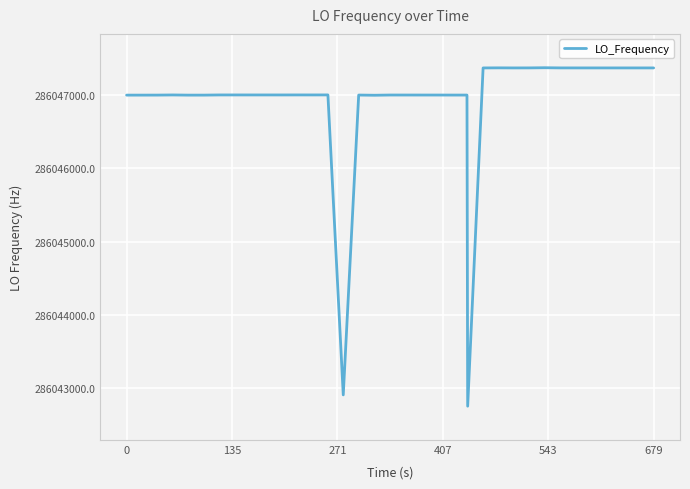

What is the greatest value displayed?

286047373.9